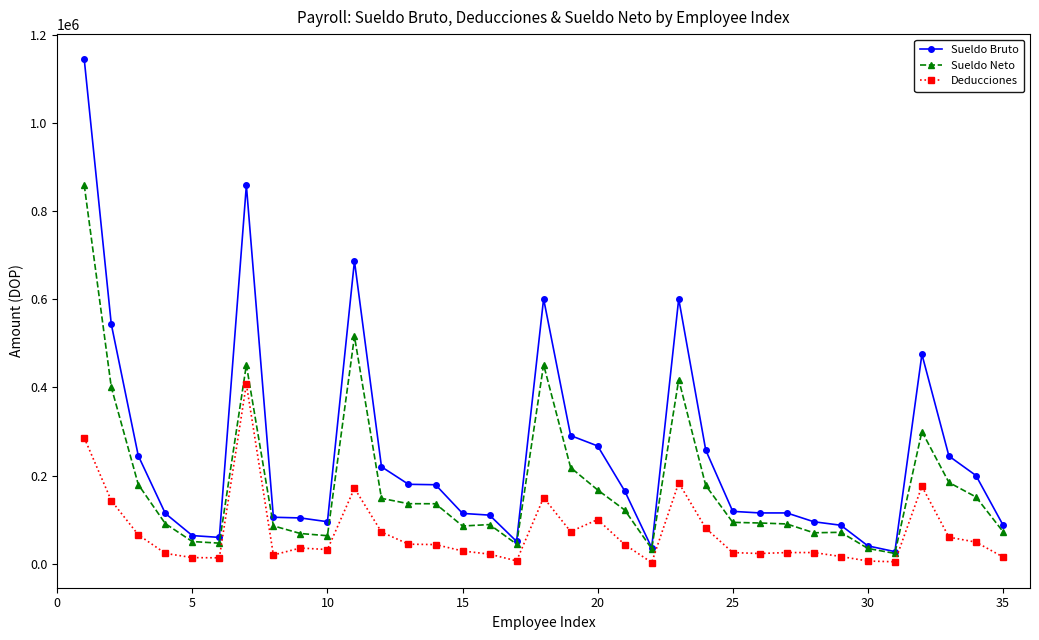

At how many categories does at least one series exceed 316858?

7